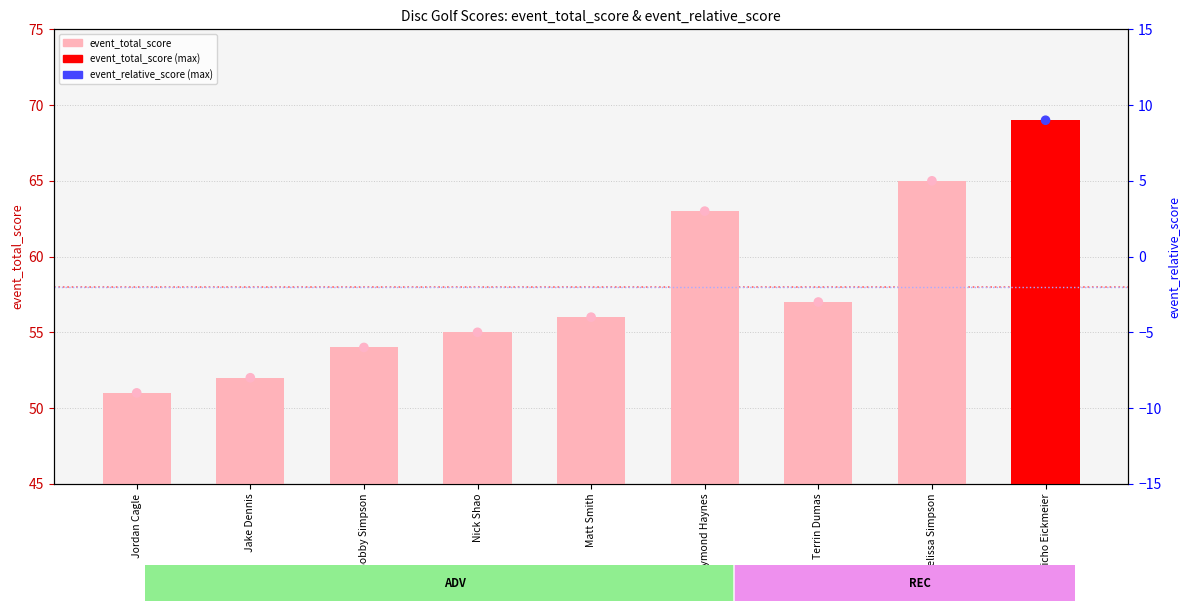

What is the total value across all series at Jericho Eickmeier?

78